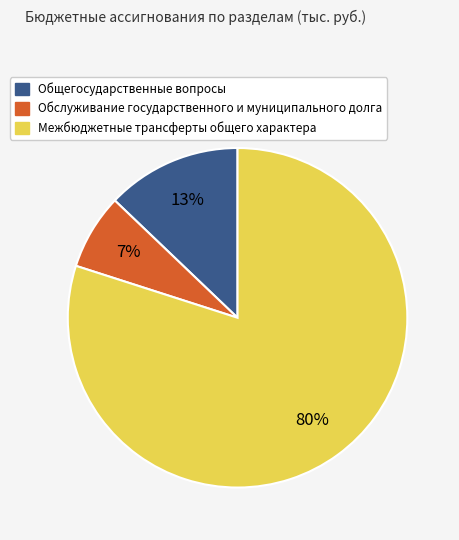

Which has a higher value, Межбюджетные трансферты общего характера or Обслуживание государственного и муниципального долга?

Межбюджетные трансферты общего характера